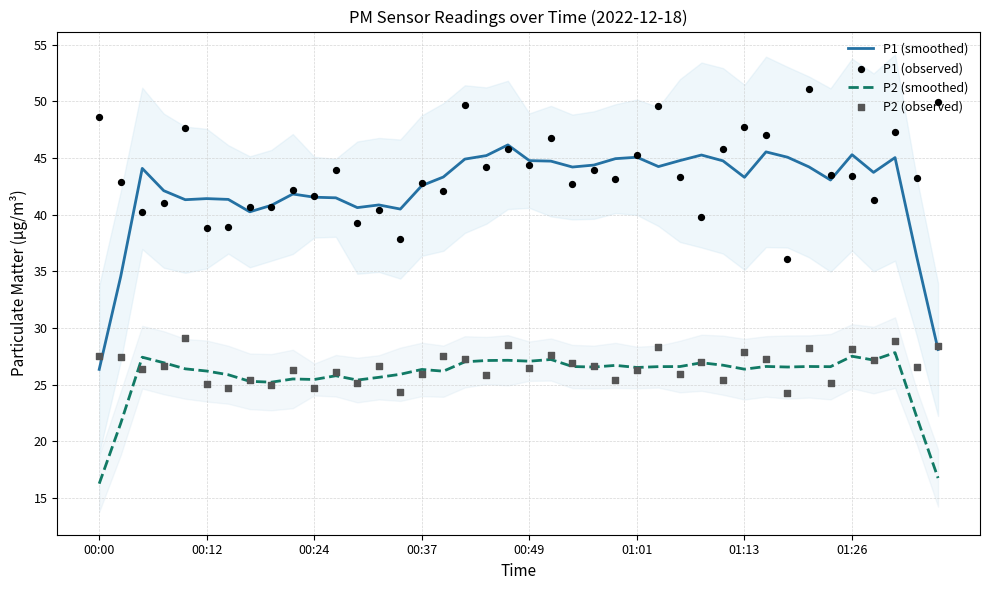

At how many categories does at least one series exceed 42?

32